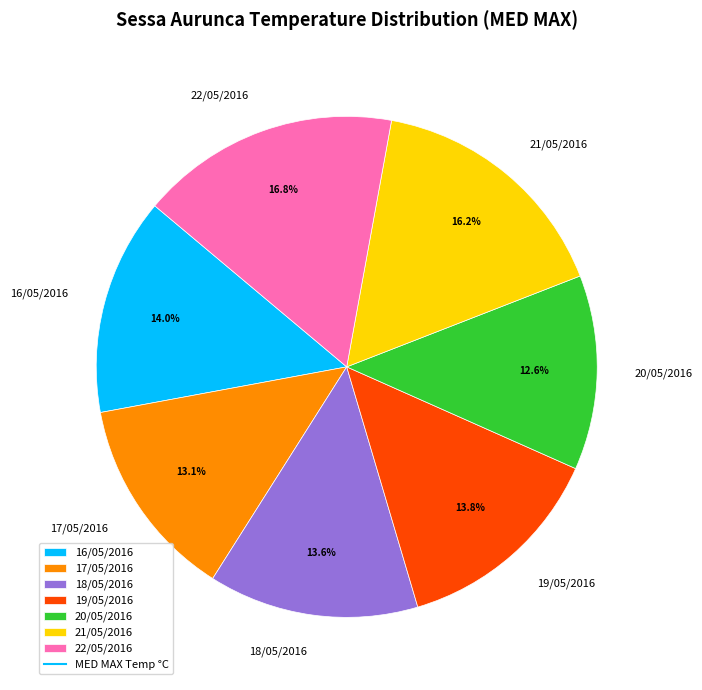

Which slice is the smallest?

20/05/2016